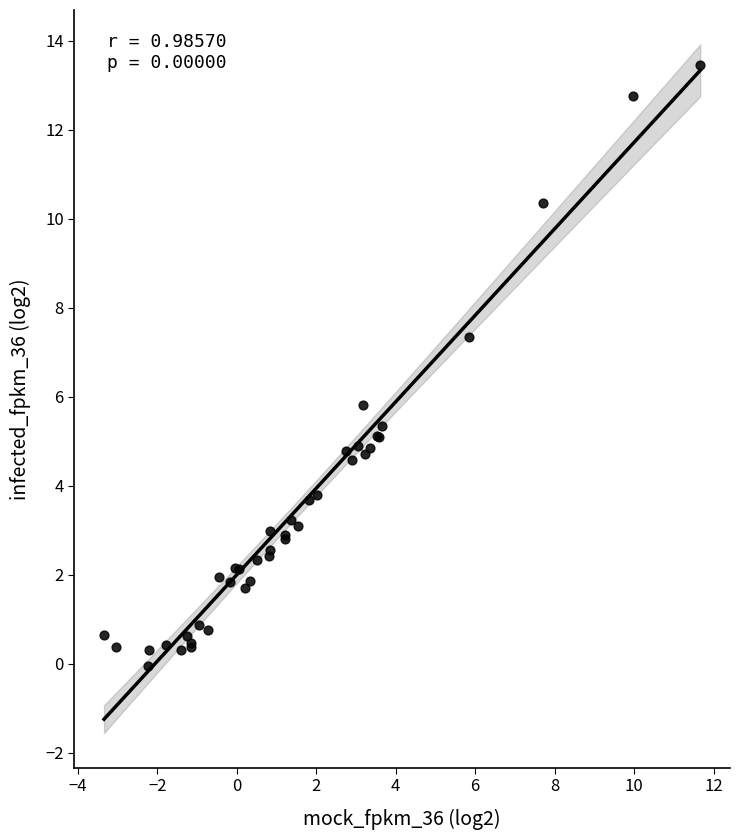

What Y value in the scatter plot is closest to 6?

5.8